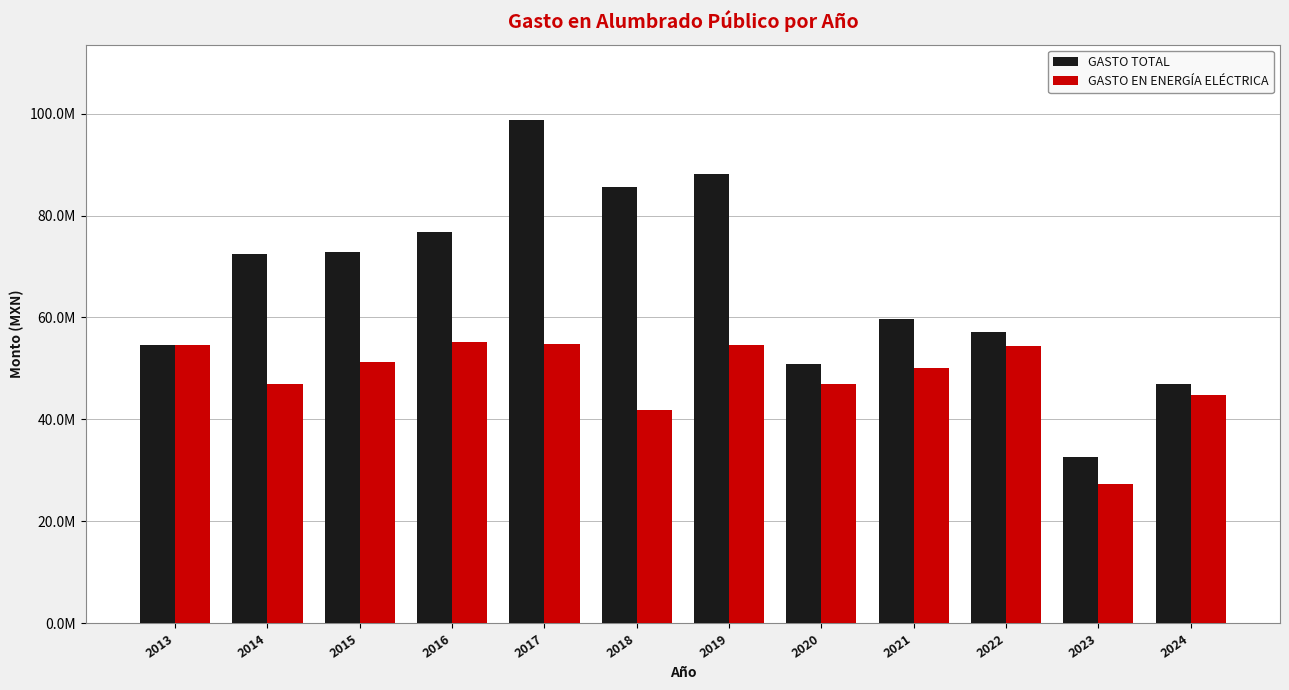

What are all the series names shown in the legend?

GASTO TOTAL, GASTO EN ENERGÍA ELÉCTRICA